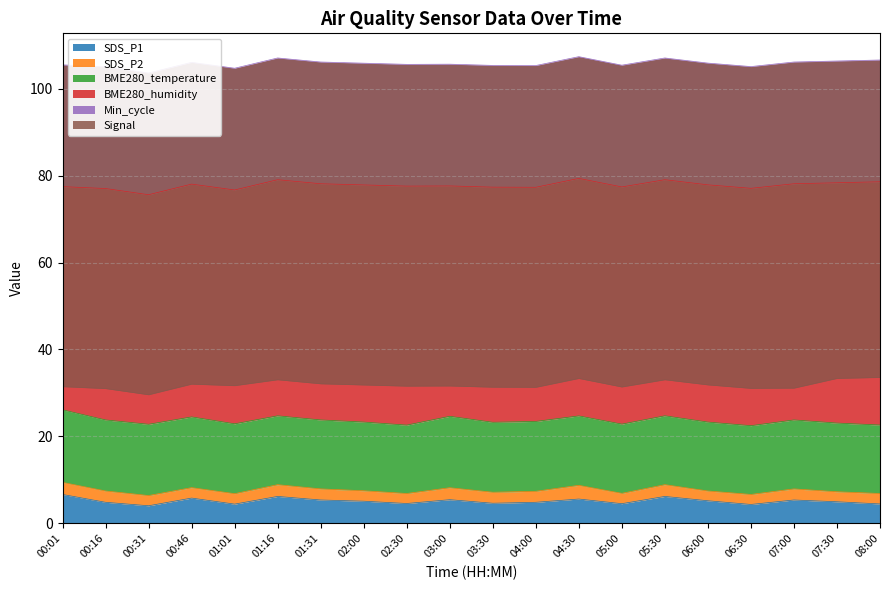

The SDS_P1 series shows 5.0 at 07:30. True or false?

True